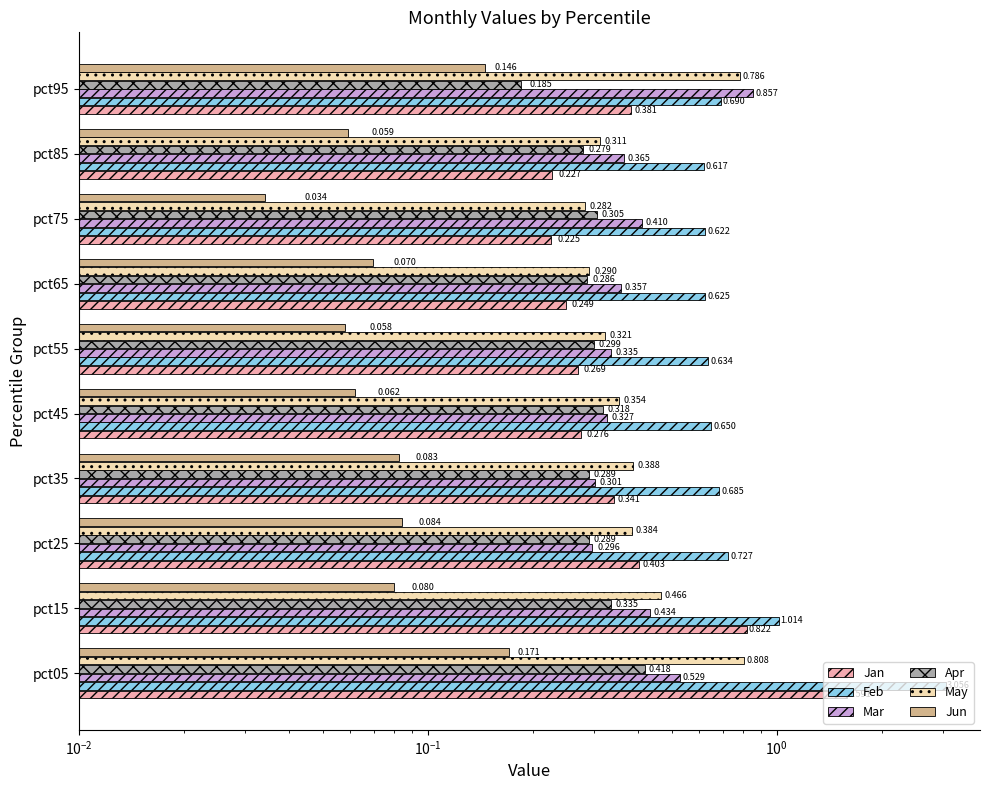

True or false: Mar has a value of 0.6 at pct55.

False